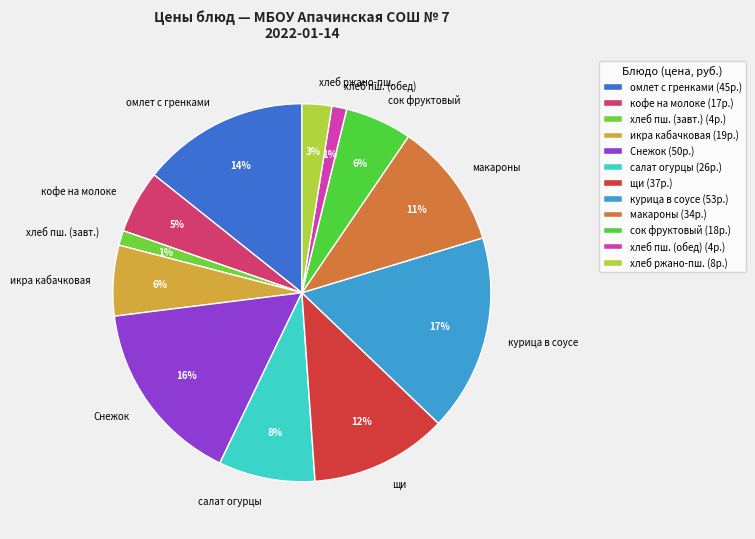

Do хлеб пш. (обед) and курица в соусе together represent more than half of the pie?

No